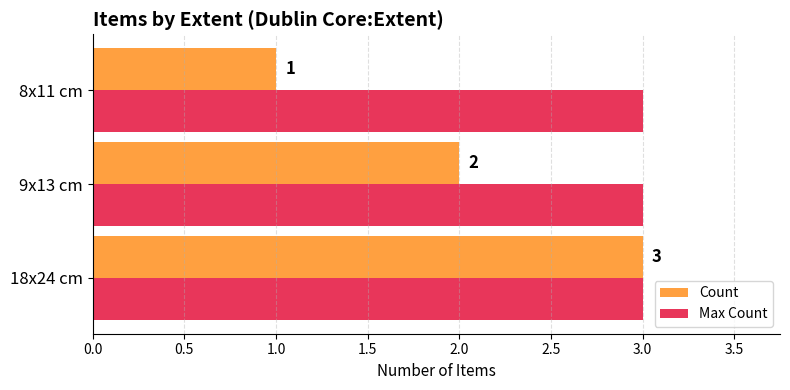

Read the Max Count value at 9x13 cm.

3